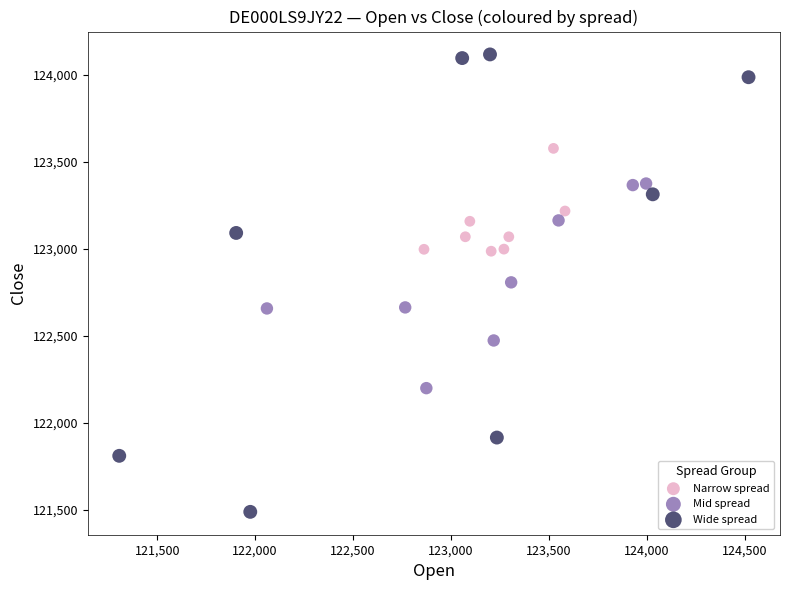

Which series contains the lowest Y value?

Wide spread